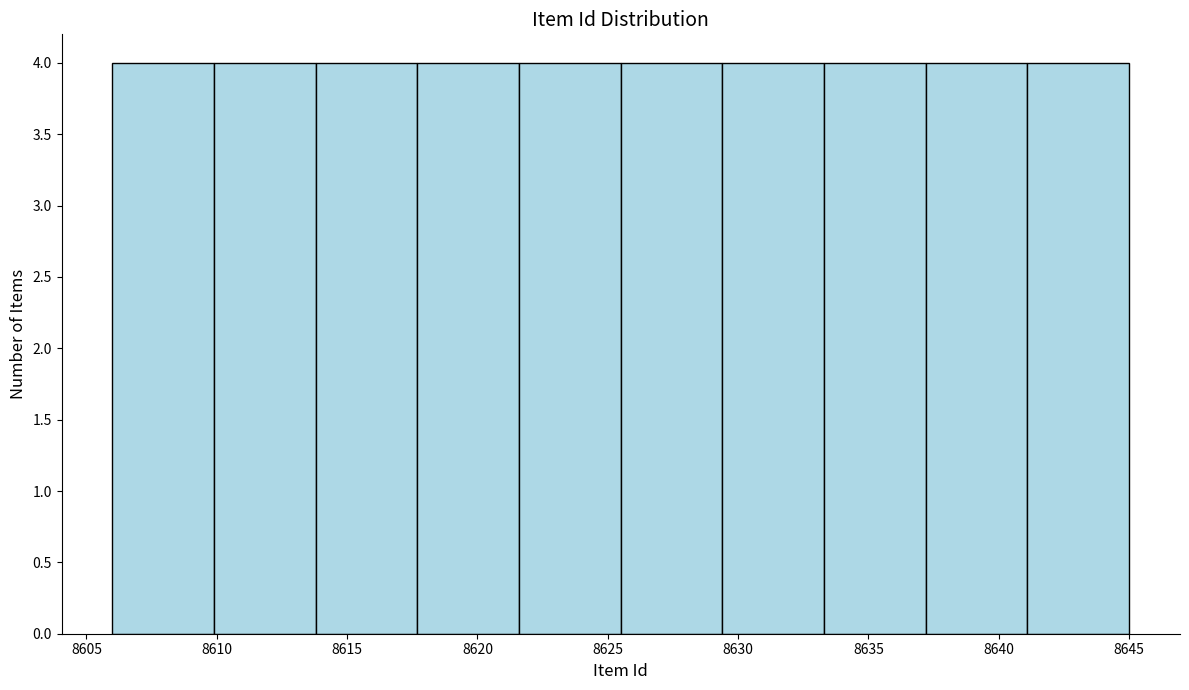

What is the height of the bar covering 8606.0 to 8609.9 on the x-axis? Neither the bar edges nor the heights are printed on the chart, so give them approximately, as read against the axes.

4